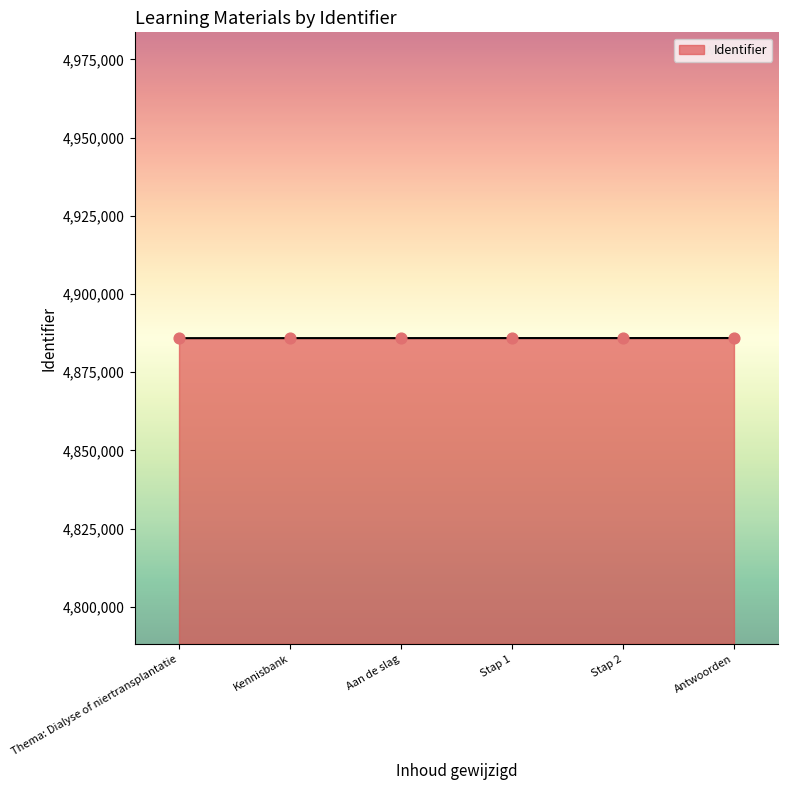

What is the change in value from Kennisbank to Antwoorden?

+25